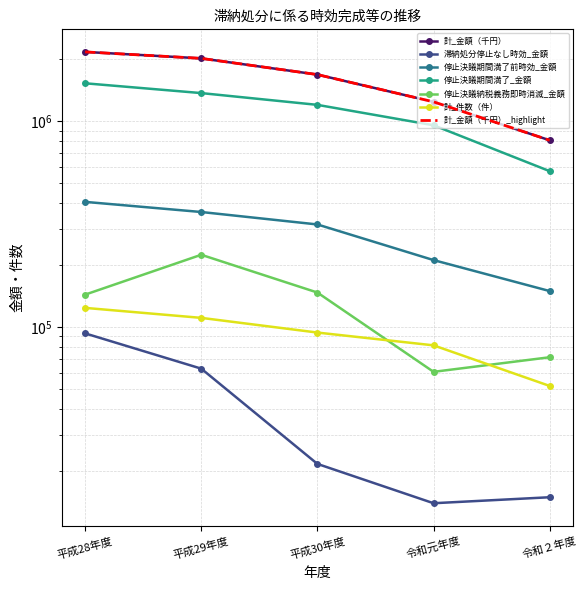

At which category does the chart reach its minimum across all series?

令和元年度